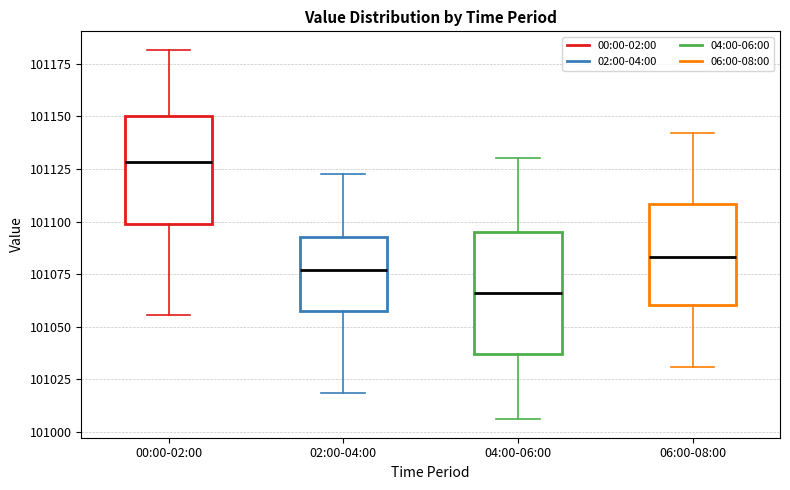

Which box is the tallest, from its lower edge to its upper edge?

04:00-06:00